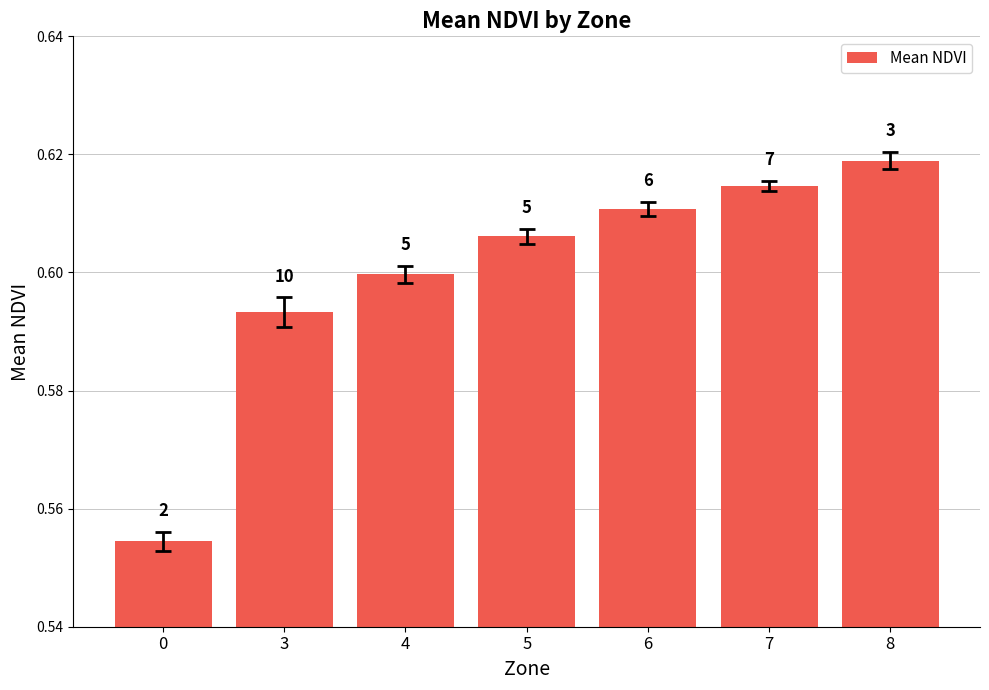

What is the value of the 3rd bar from the left?

0.6